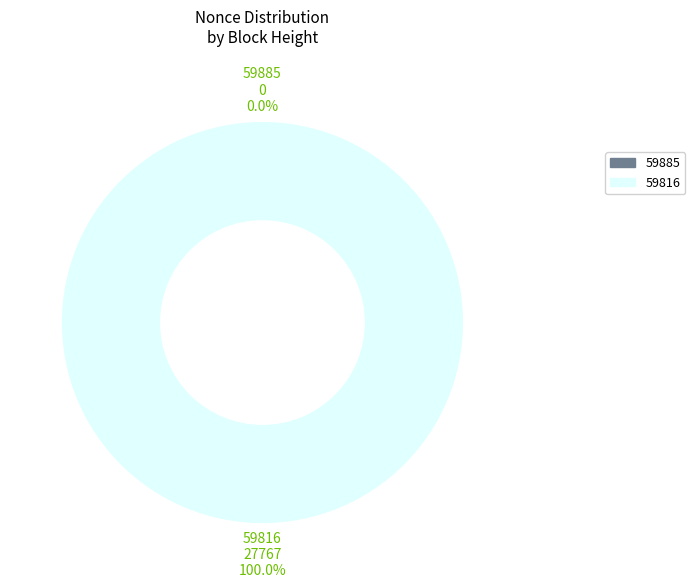

Does any single category account for the majority?

Yes